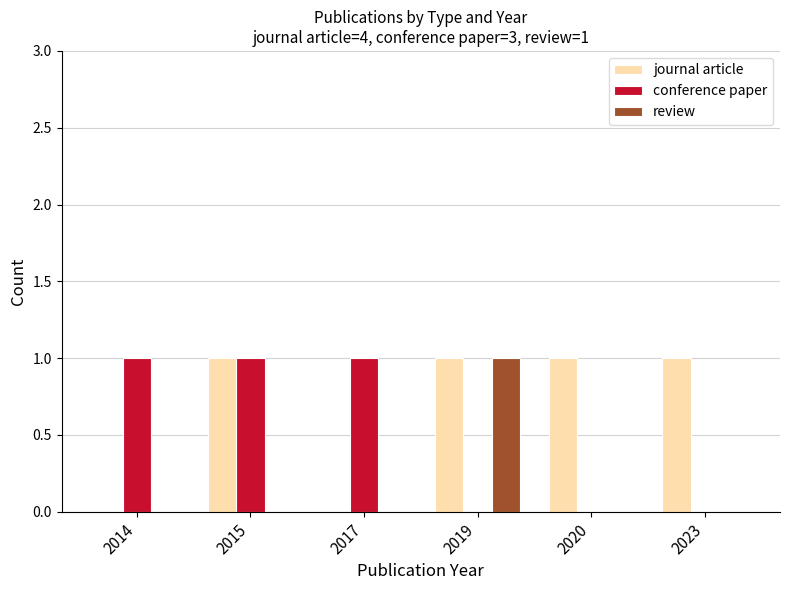

Is it true that review equals 0 at 2020?

True